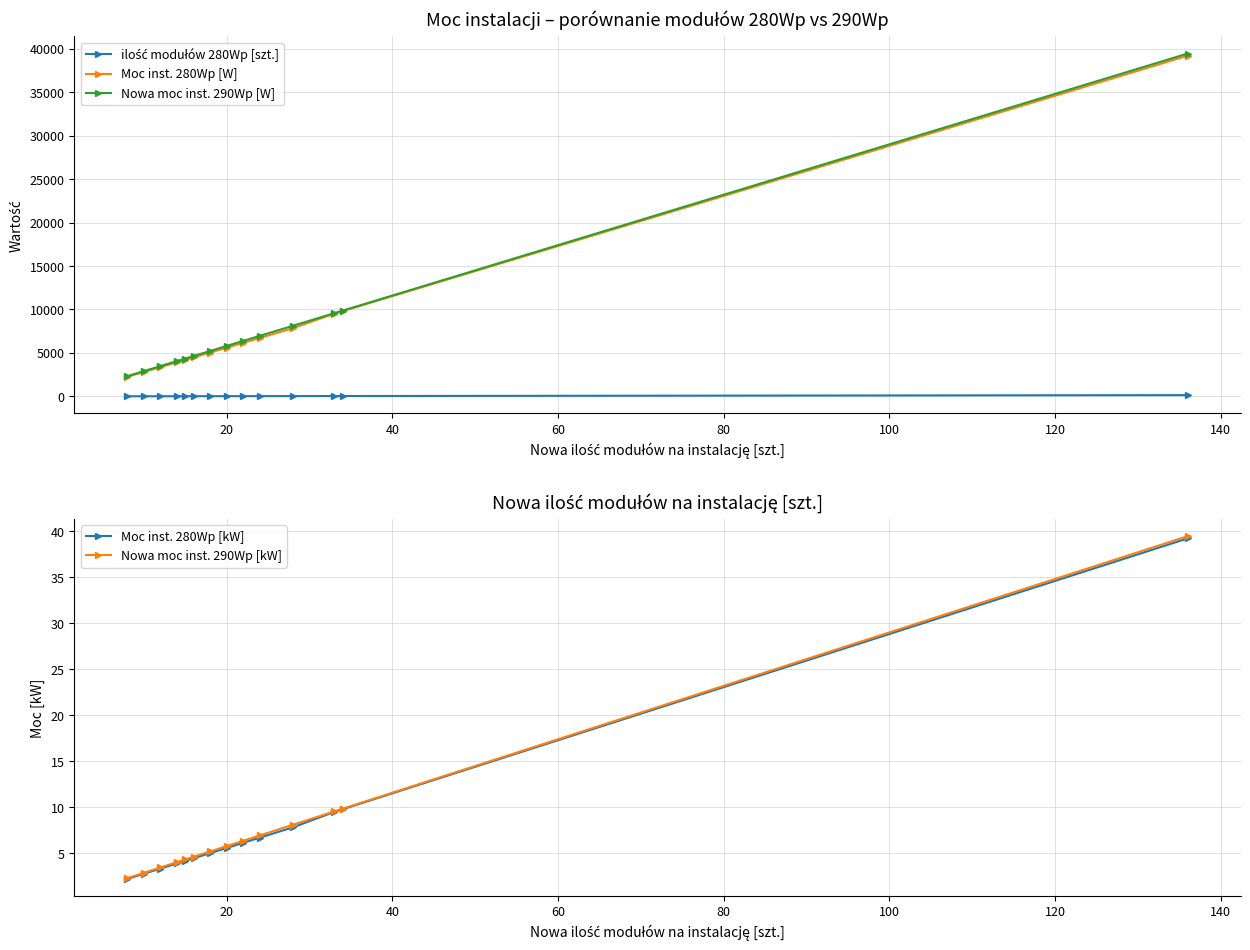

True or false: Moc inst. 280Wp [W] has a value of 7131.1 at 120.

False